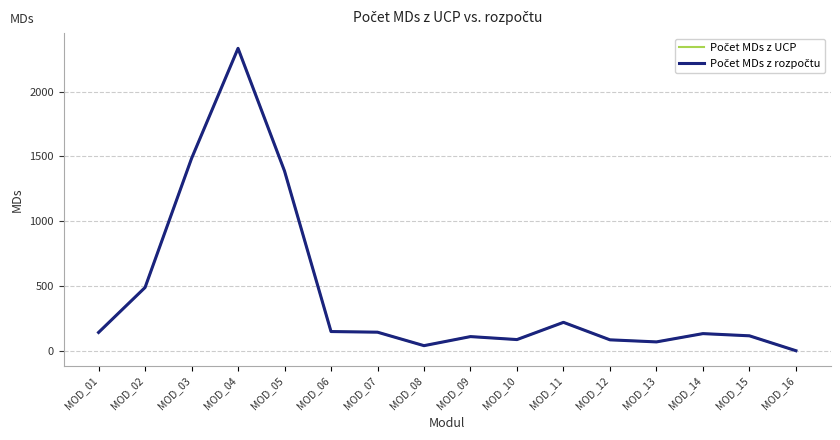

Is this an area chart (filled region under the line)?

No